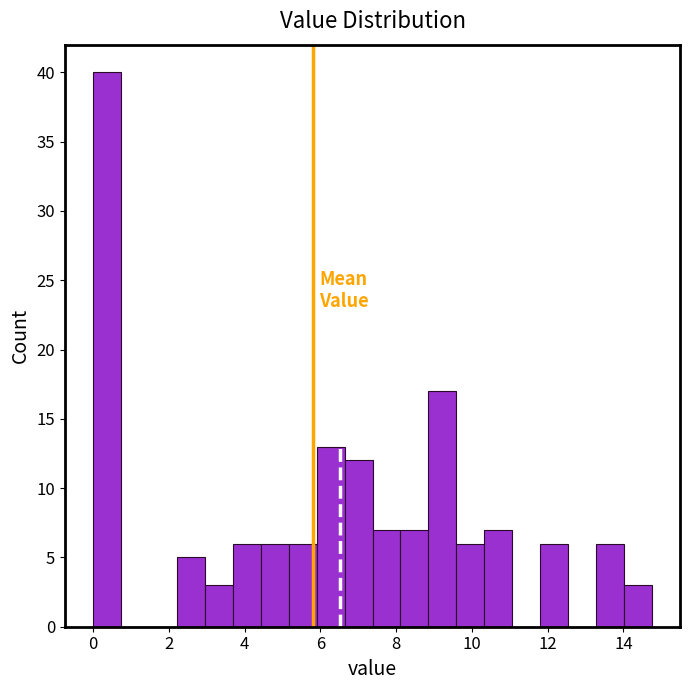

Around what value on the x-axis is the tallest bar? Give the approximate position of its centre, as read against the axis.

0.4